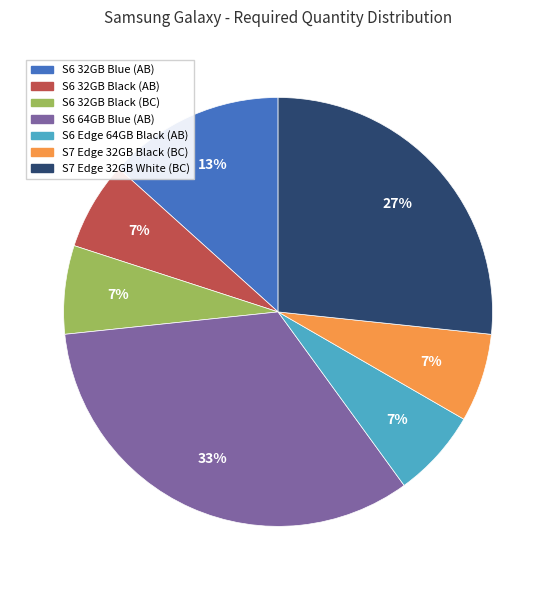

What is the largest slice in the pie chart?

S6 64GB Blue (AB)